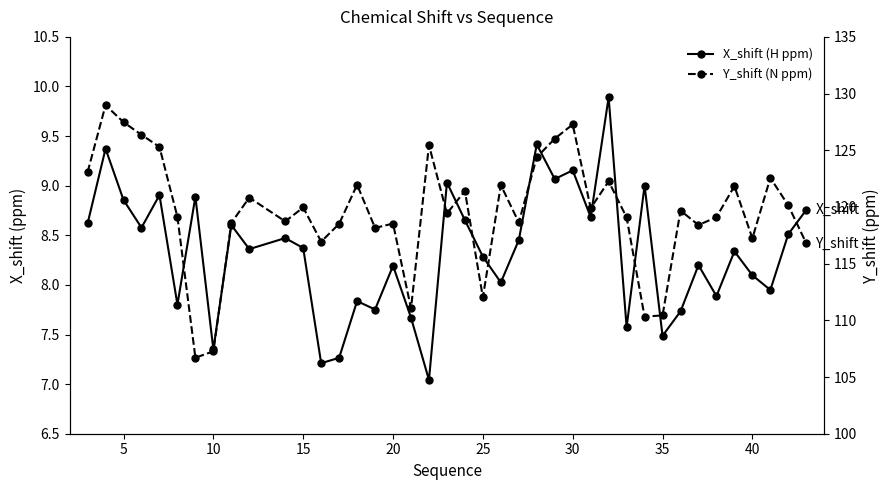

True or false: X_shift (H ppm) and Y_shift (N ppm) cross at least once.

False